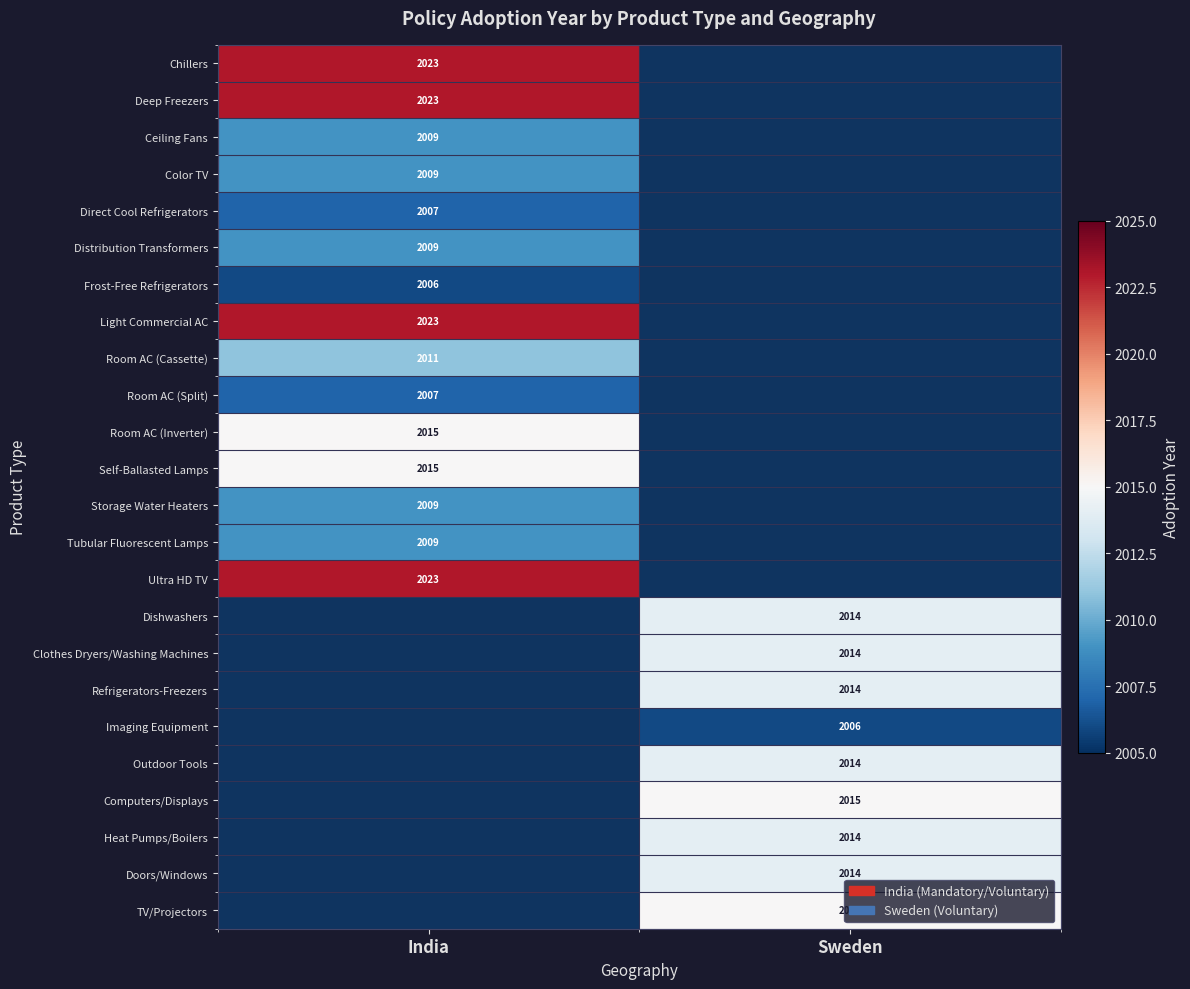

The value of Storage Water Heaters at India is 3071. True or false?

False